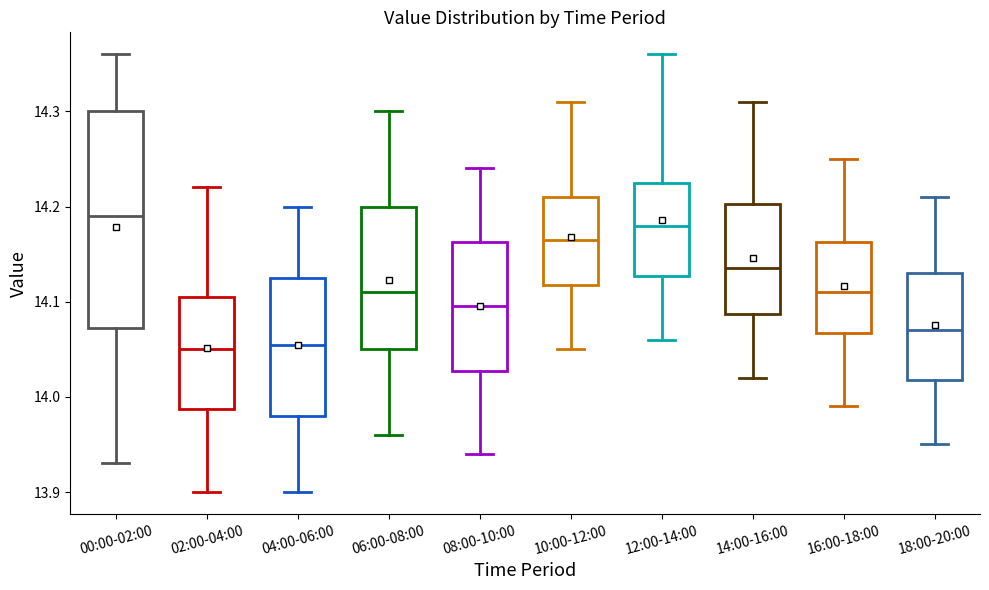

Which box is the tallest, from its lower edge to its upper edge?

00:00-02:00